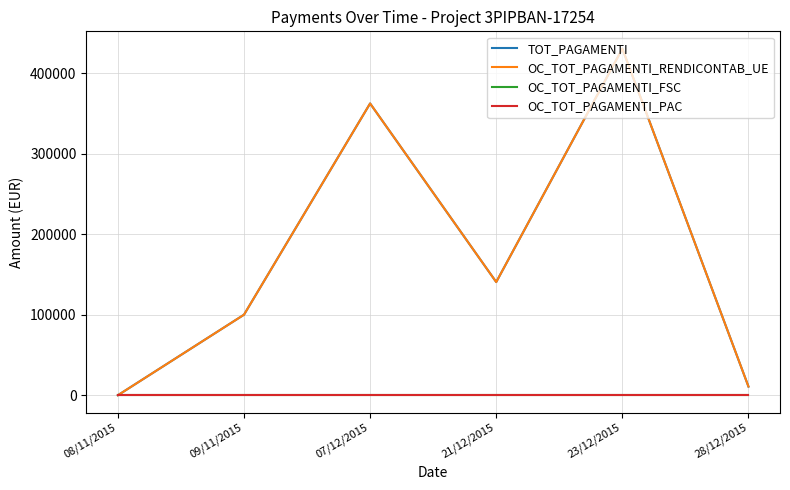

Does the chart have visible grid lines?

Yes